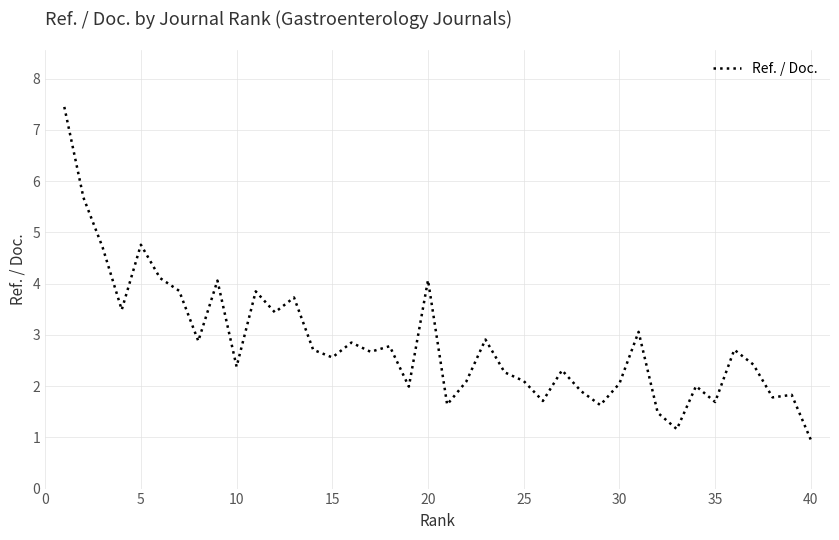

What is the average value?

2.8